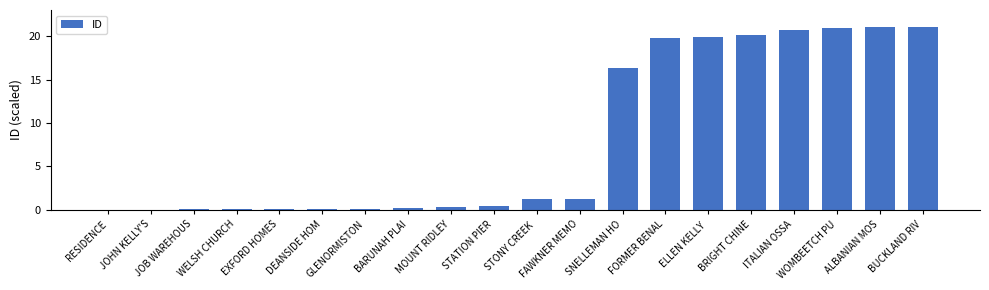

Which has a higher value, BUCKLAND RIV or ELLEN KELLY ?

BUCKLAND RIV